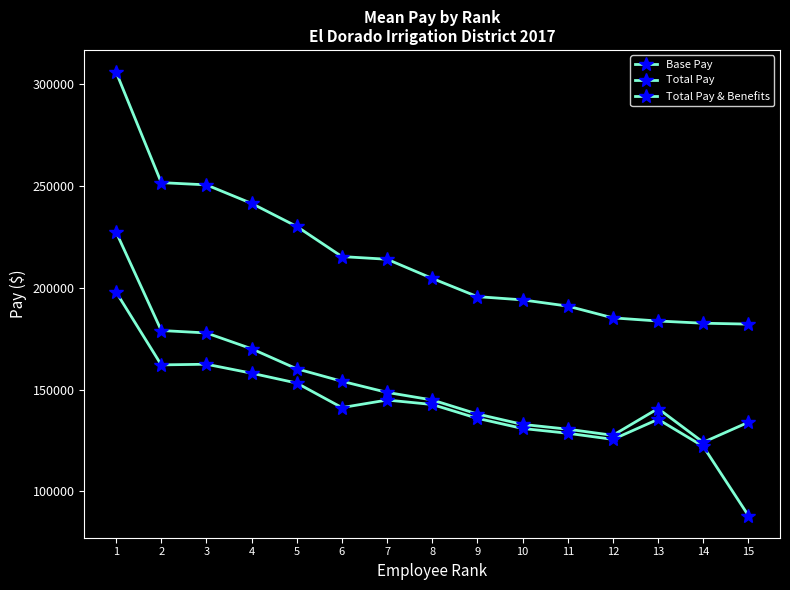

How many lines are shown in the chart?

3